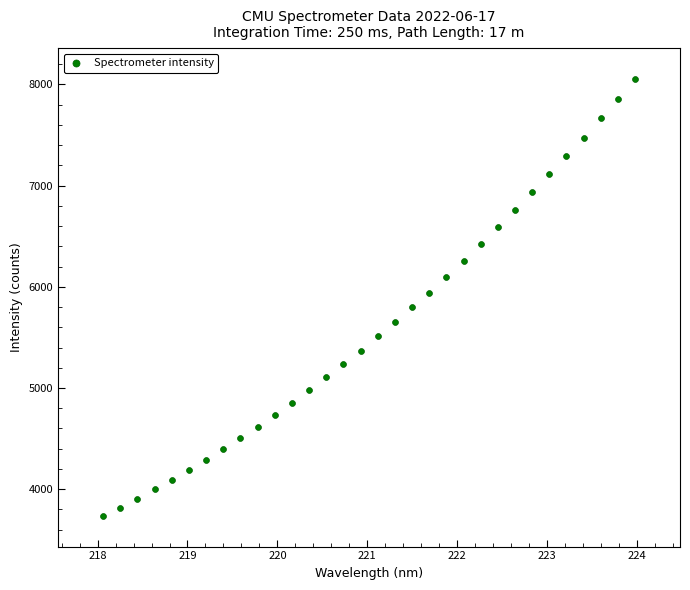

What is the range of X values (max minus min)?

5.9